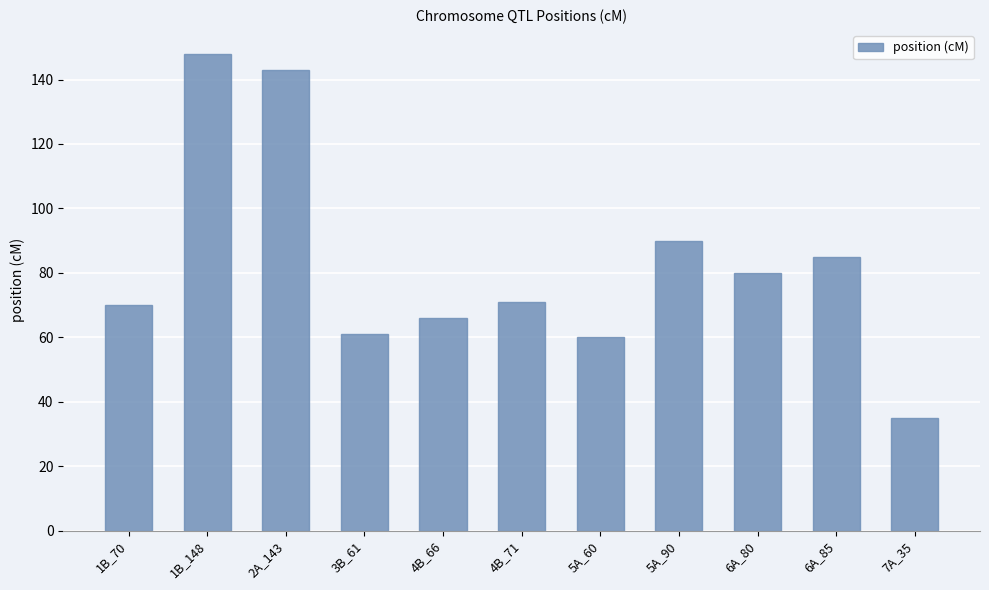

What is the value of the 1st bar from the left?

70